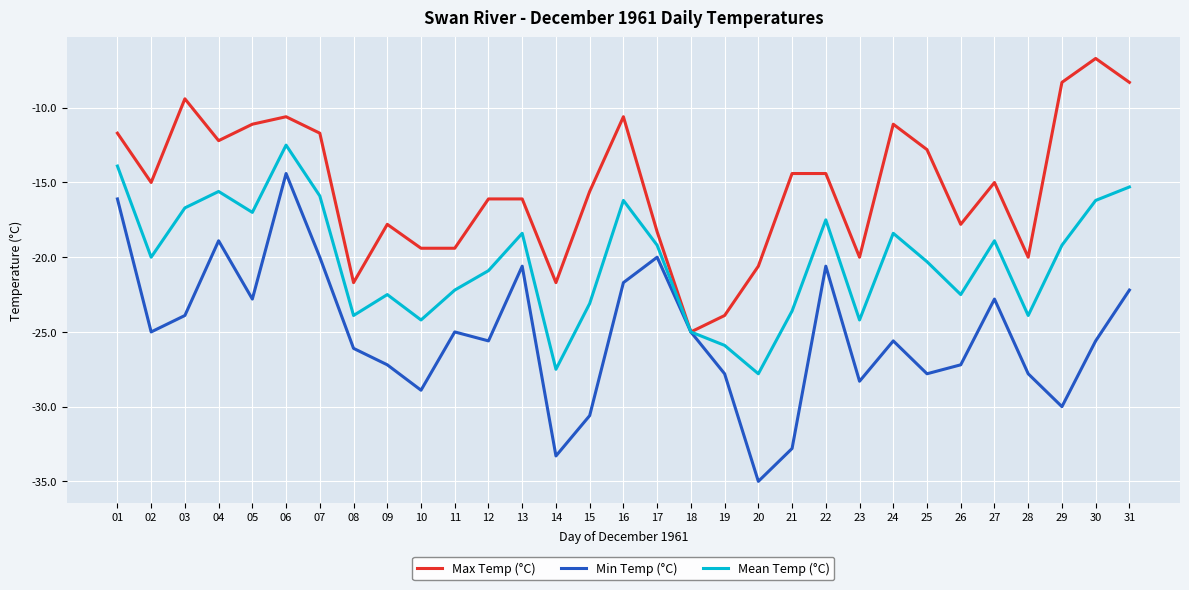

How many lines are shown in the chart?

3